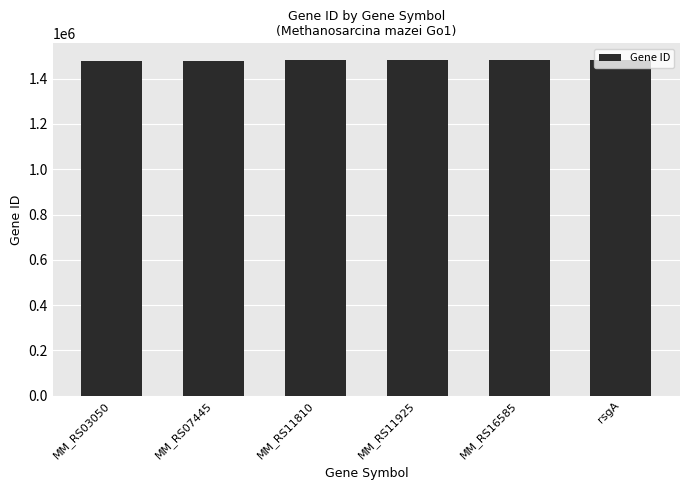

What is the change in value from MM_RS07445 to MM_RS11810?

+837